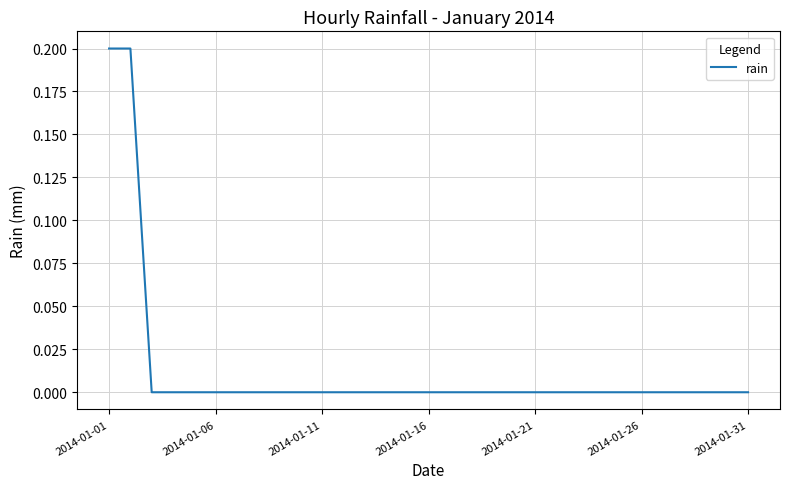

What is the difference between the maximum and second lowest values?

0.2